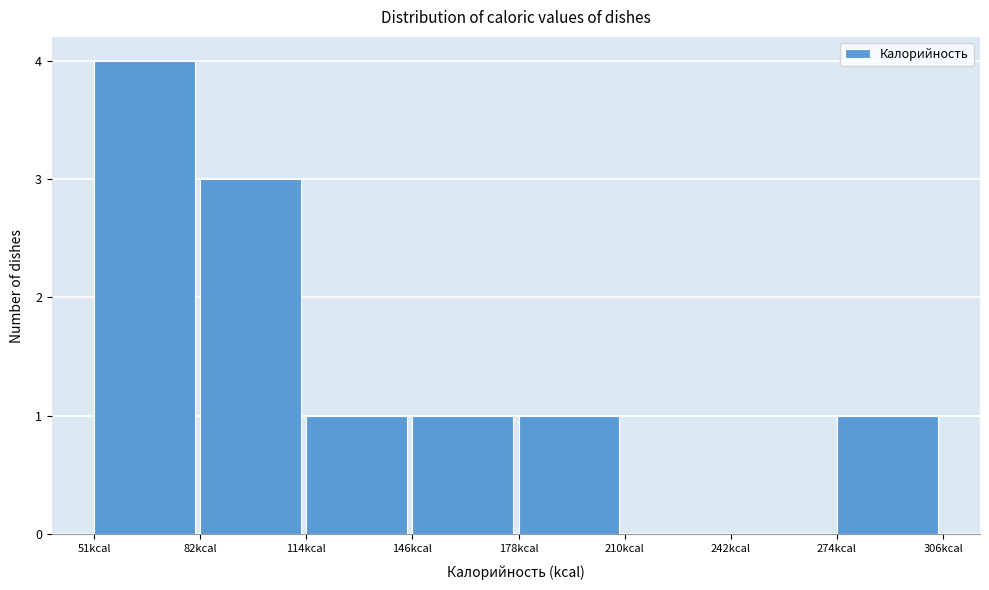

Reading left to right, list every bar in this chart as the range it spans on the x-axis followed by its height. Neither the bar edges nor the heights are printed on the chart, so give them approximately, as read against the axes.

50 to 85: 4
85 to 115: 3
115 to 145: 1
145 to 180: 1
180 to 210: 1
210 to 240: 0
240 to 275: 0
275 to 305: 1